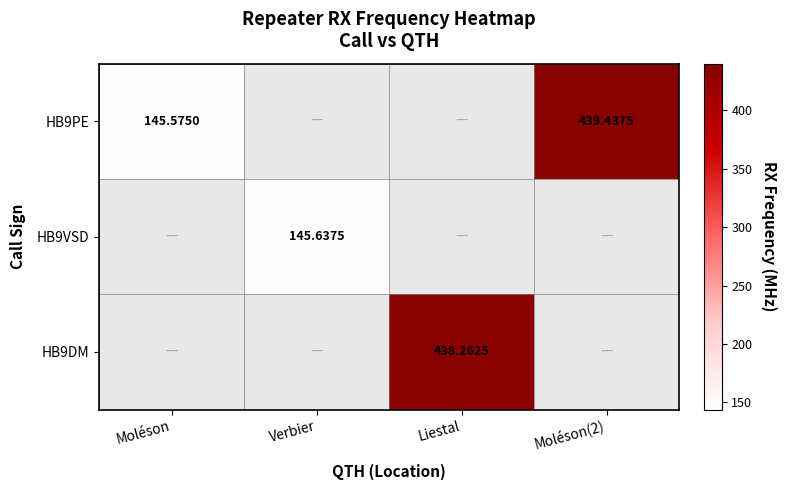

What is the greatest value displayed?

439.4